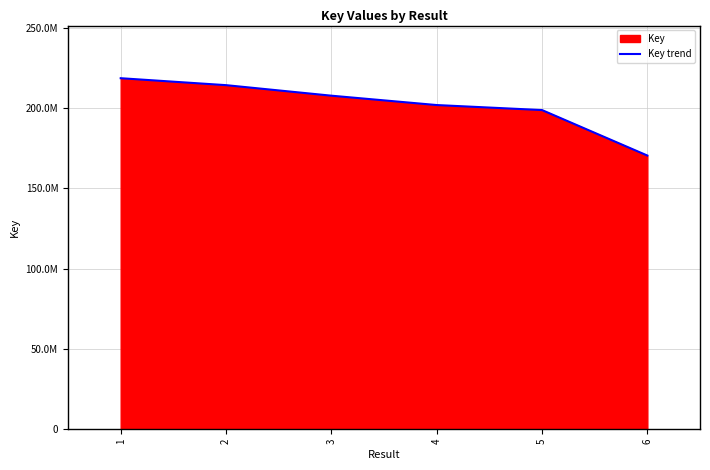

Does the chart display data point markers on the line(s)?

No